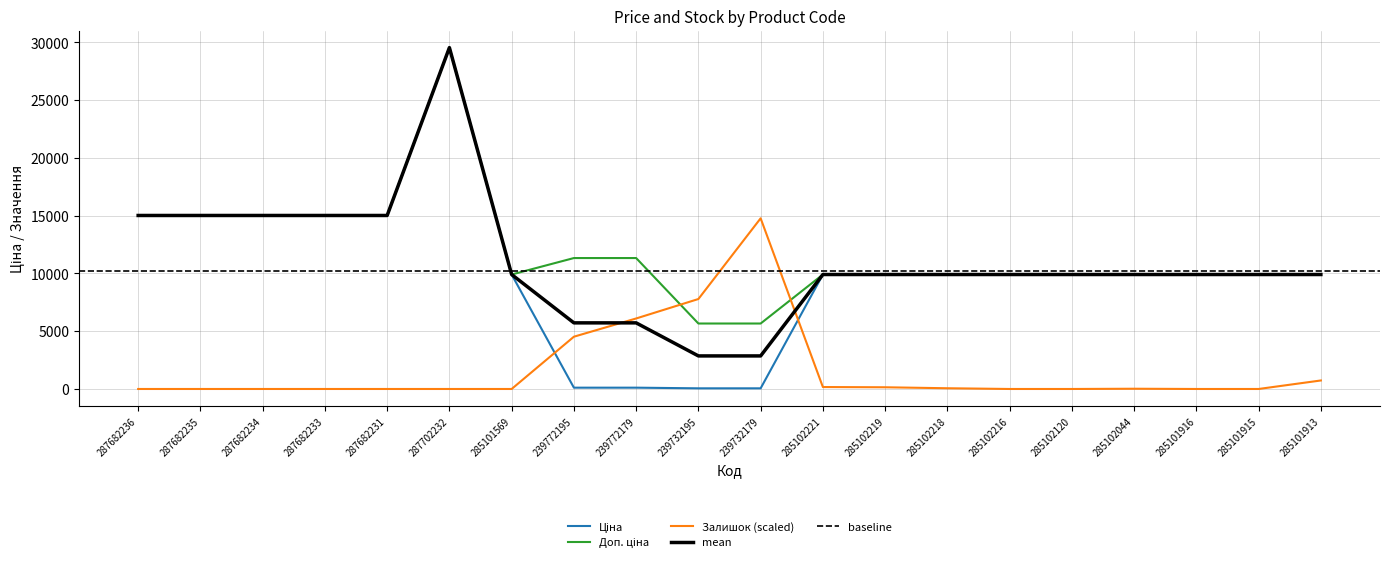

Is the value of Доп. ціна at 239732195 greater than the value of Ціна at 239732179?

Yes